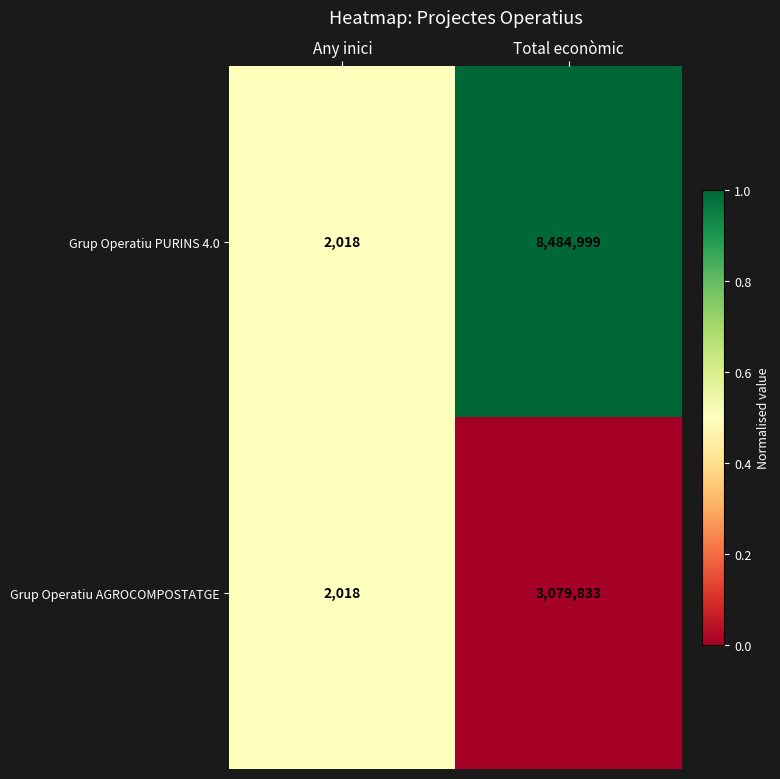

Which series changed the most between Any inici and Total econòmic?

Grup Operatiu PURINS 4.0